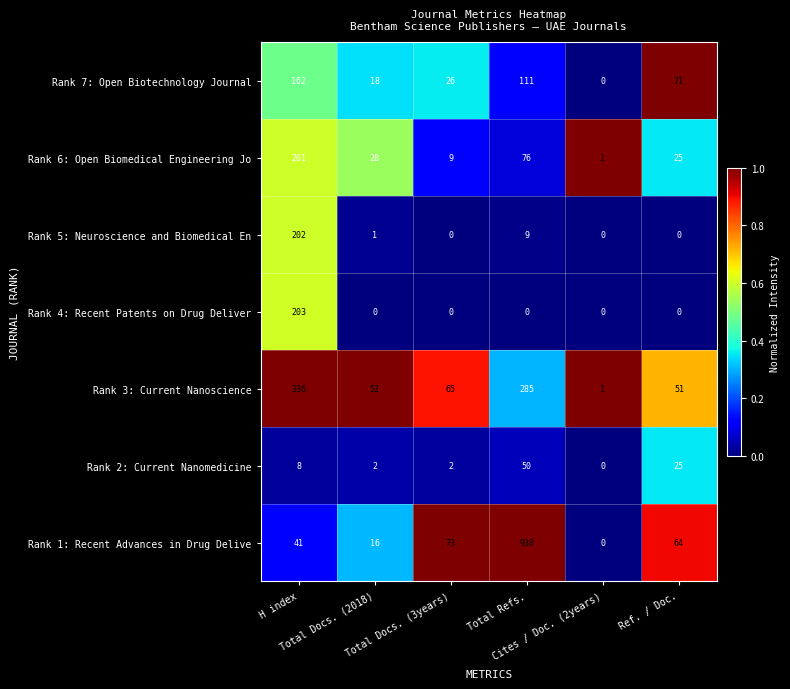

Count the number of data series in this chart.

7